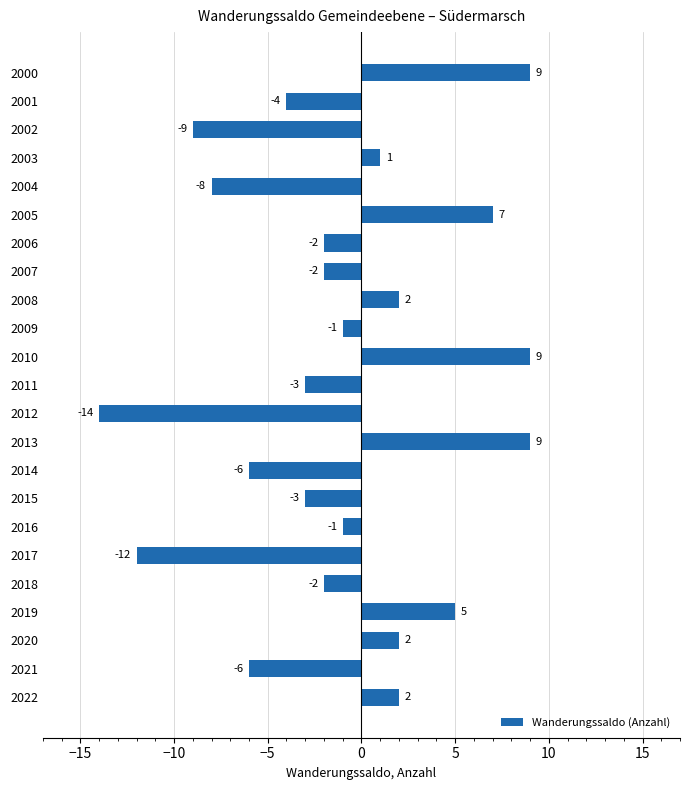

True or false: the data shows -3 at 2011.

True